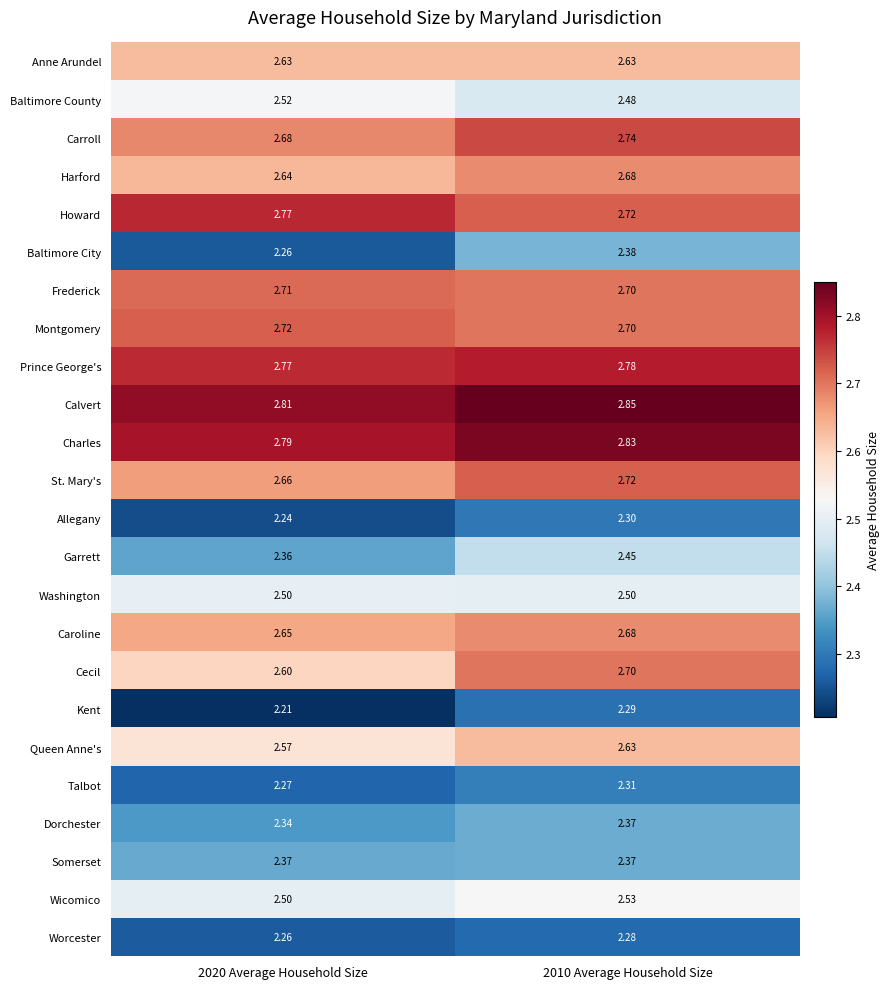

Which series changed the most between 2020 Average Household Size and 2010 Average Household Size?

Baltimore City